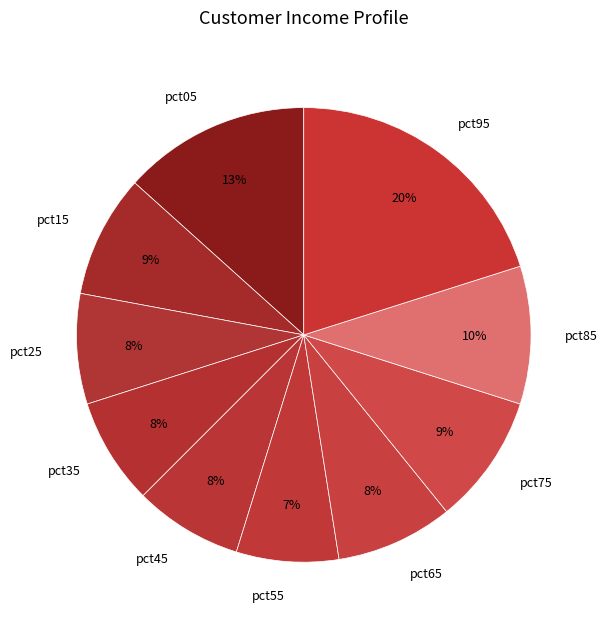

Is the sum of pct25 and pct35 greater than half?

No